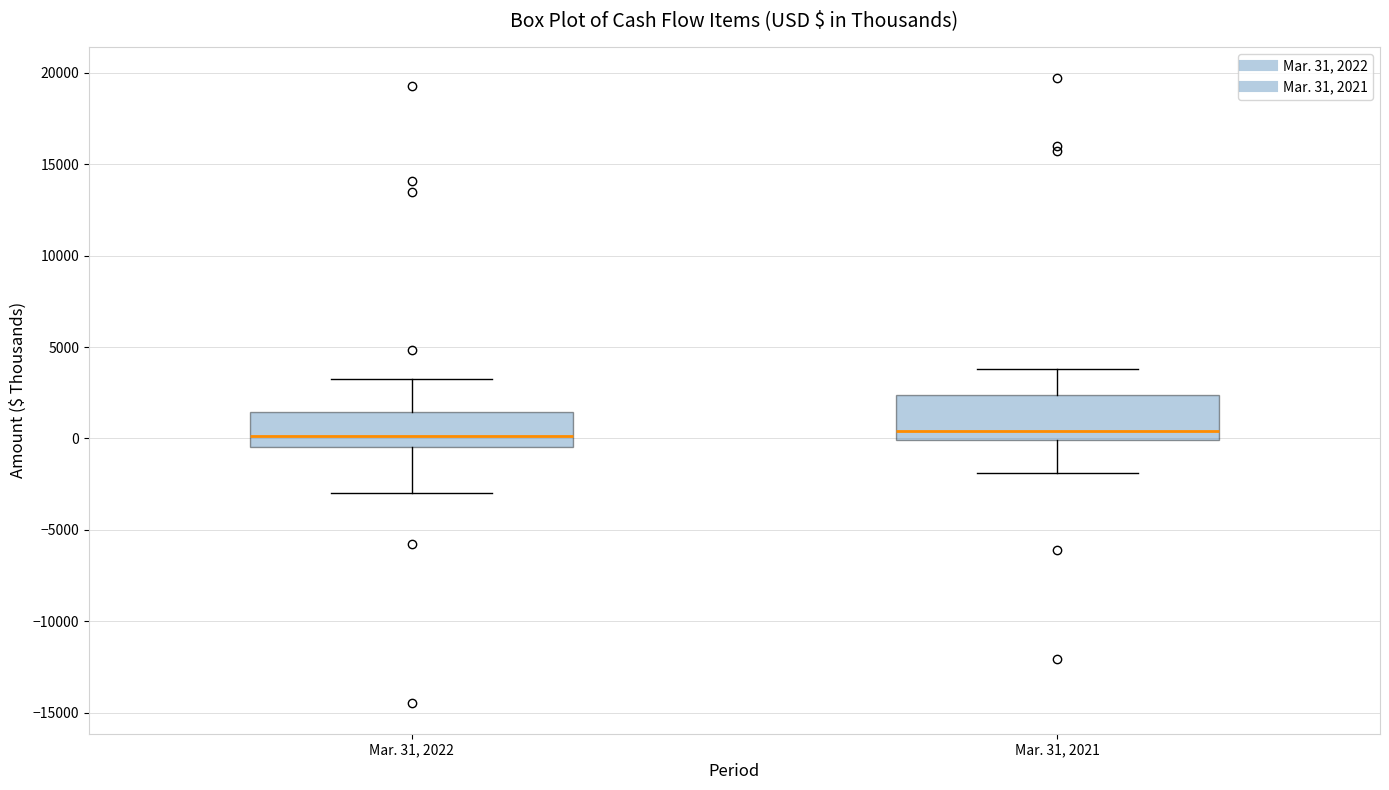

Where is the upper edge of the box for Mar. 31, 2022 on the y-axis? The values are not printed on the chart, so give them approximately, as read against the axis.

1500